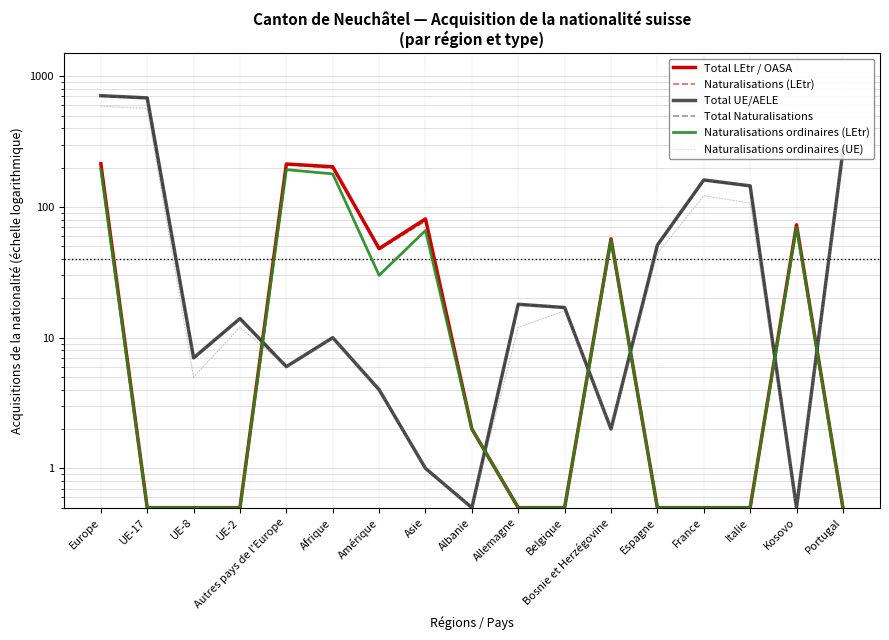

Between Belgique and Espagne, which is larger?

Belgique